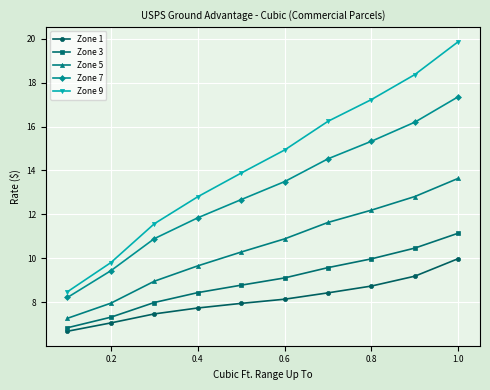

True or false: Zone 1 has more than 0 interior local peaks.

False